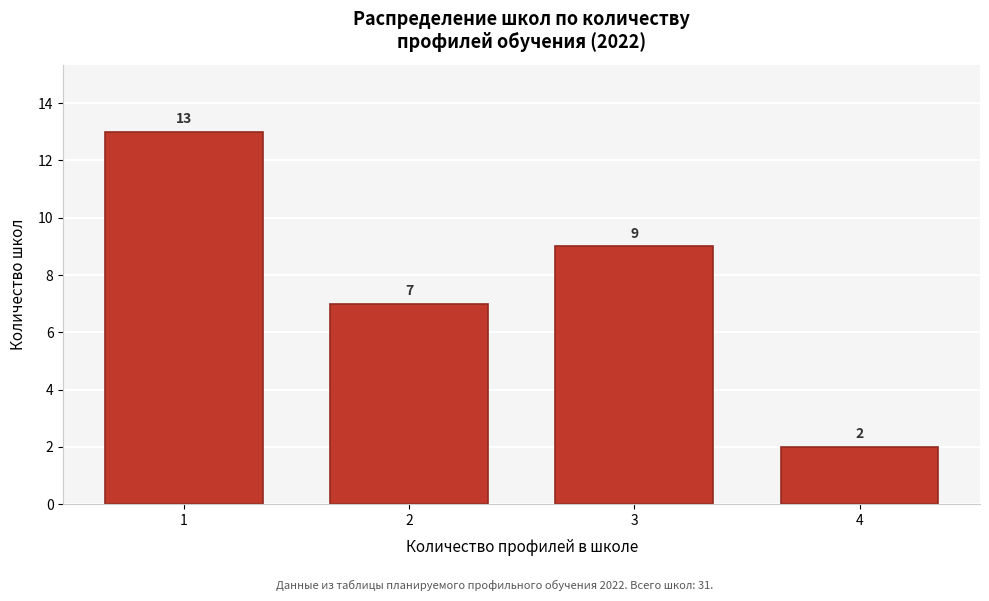

Reading left to right, what are all the values shown in this chart?

1=13	2=7	3=9	4=2